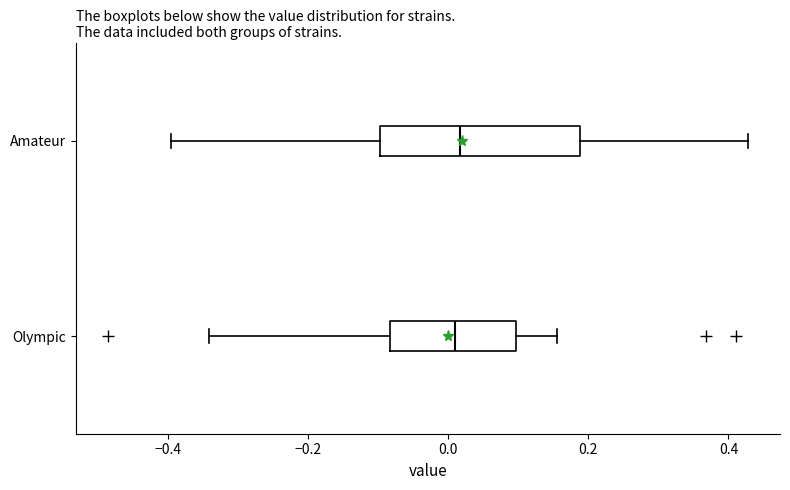

Reading bottom to top, read every box against the x-axis: the position of its median line, the range the box covers, and the ends of its whiskers. The values are not printed on the chart, so give them approximately, as read against the axis.

Olympic: median 0.00, box -0.08 to 0.10, whiskers -0.34 to 0.16
Amateur: median 0.02, box -0.10 to 0.18, whiskers -0.40 to 0.42